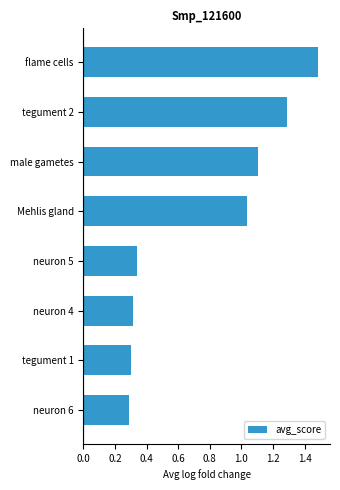

What is the greatest value displayed?

1.5